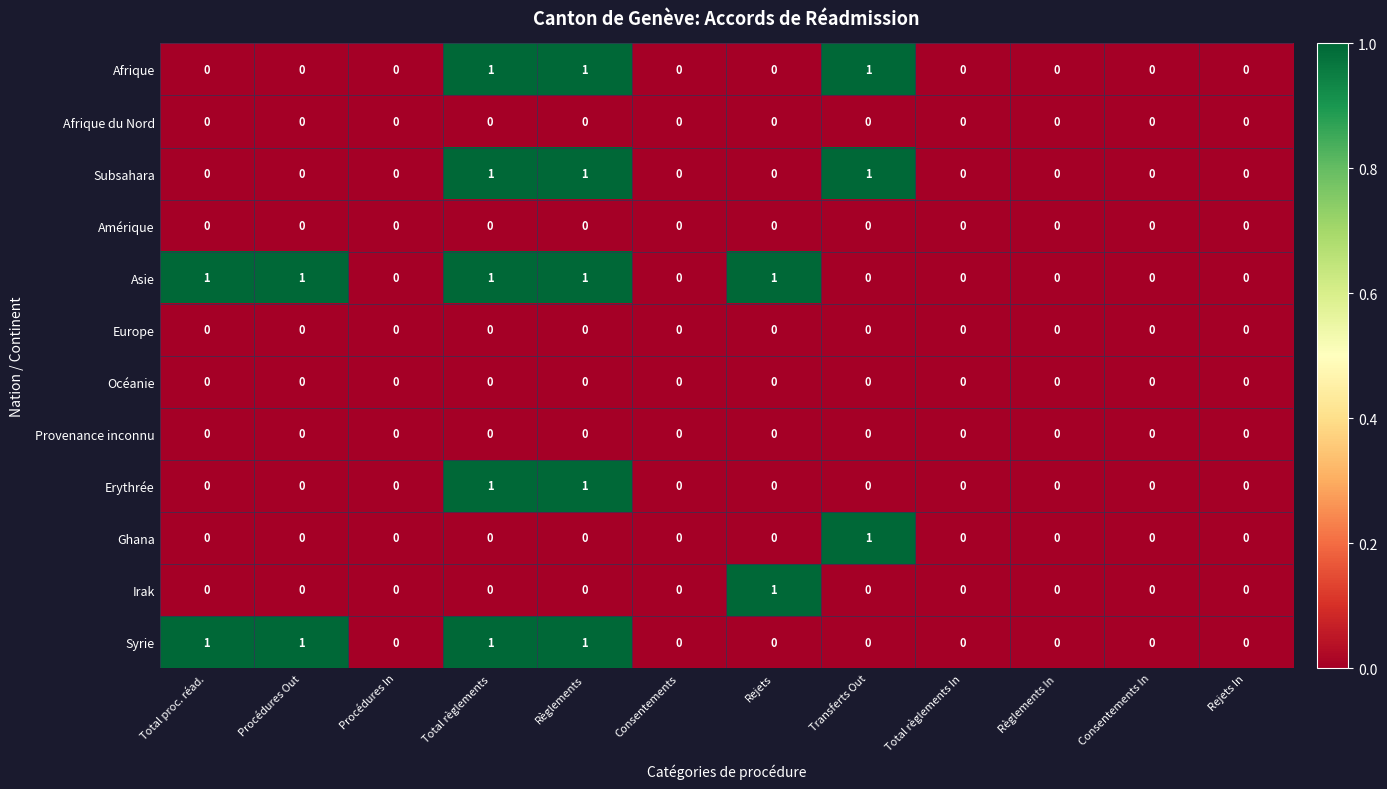

The value of Subsahara at Rejets In is 1. True or false?

False